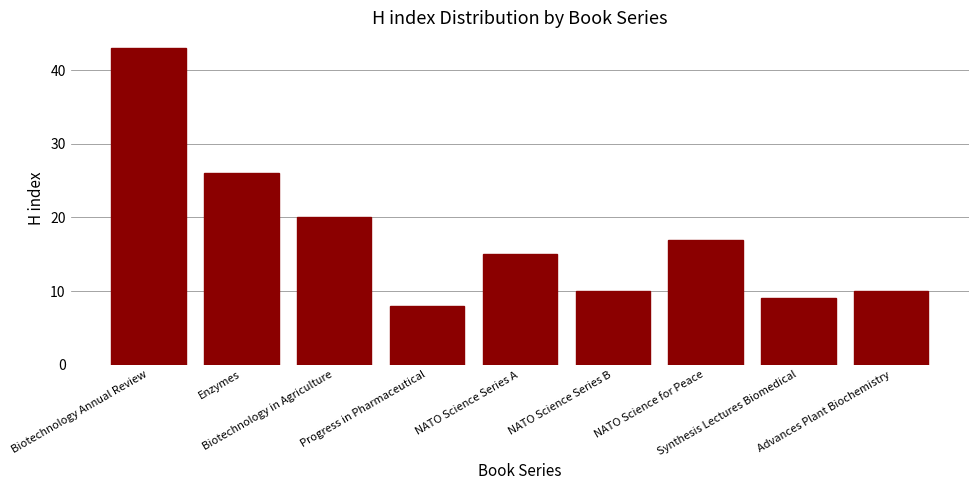

The chart shows a value of 20 at Biotechnology in Agriculture. True or false?

True